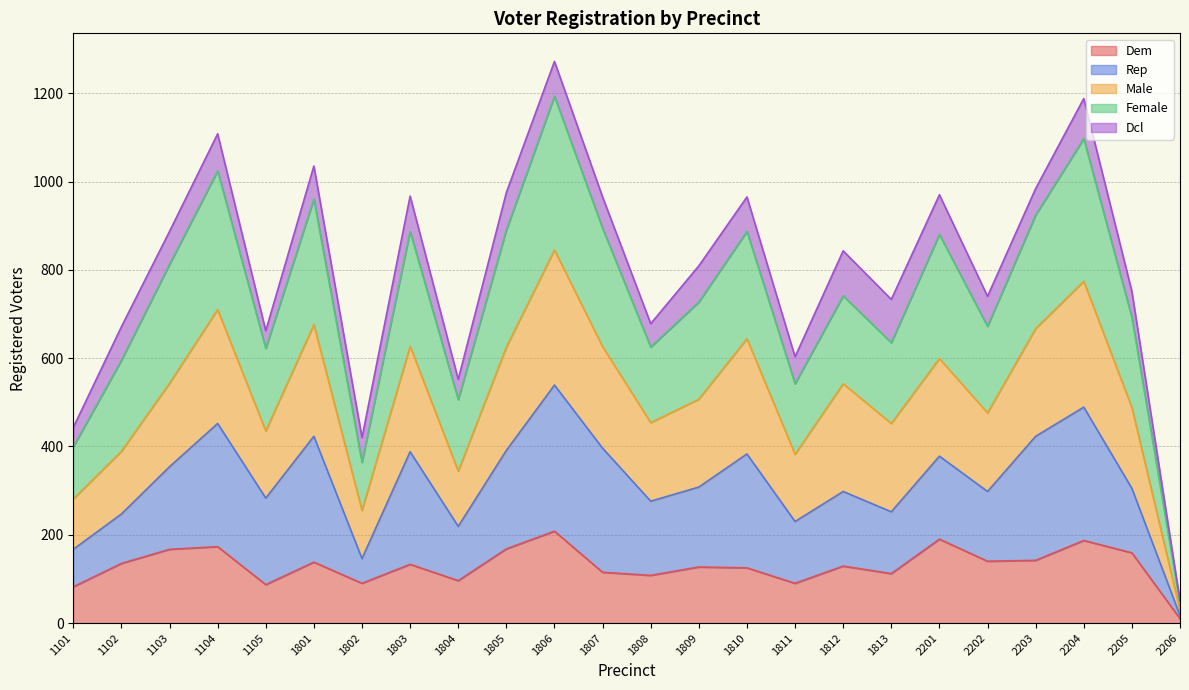

The value of Dem at 1808 is 108. True or false?

True